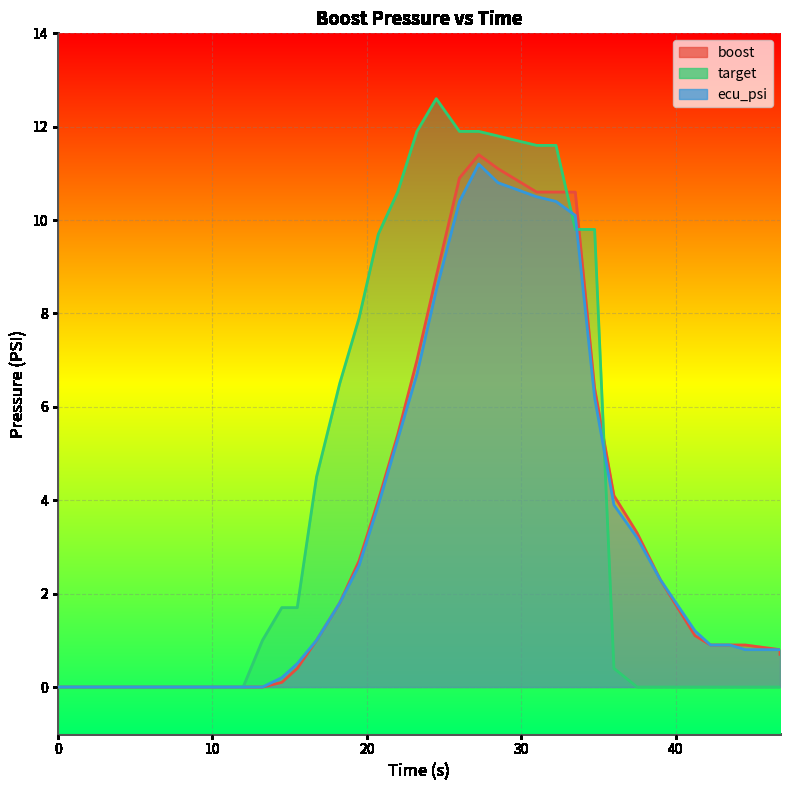

What is the label of the 31st point from the left?

39.0